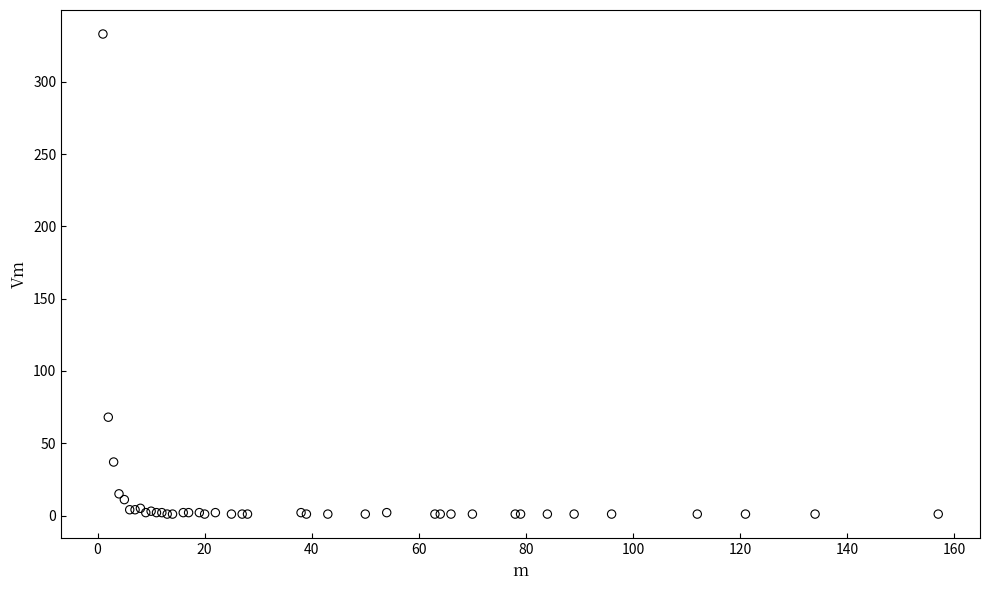

What Y value in the scatter plot is closest to 167?

68